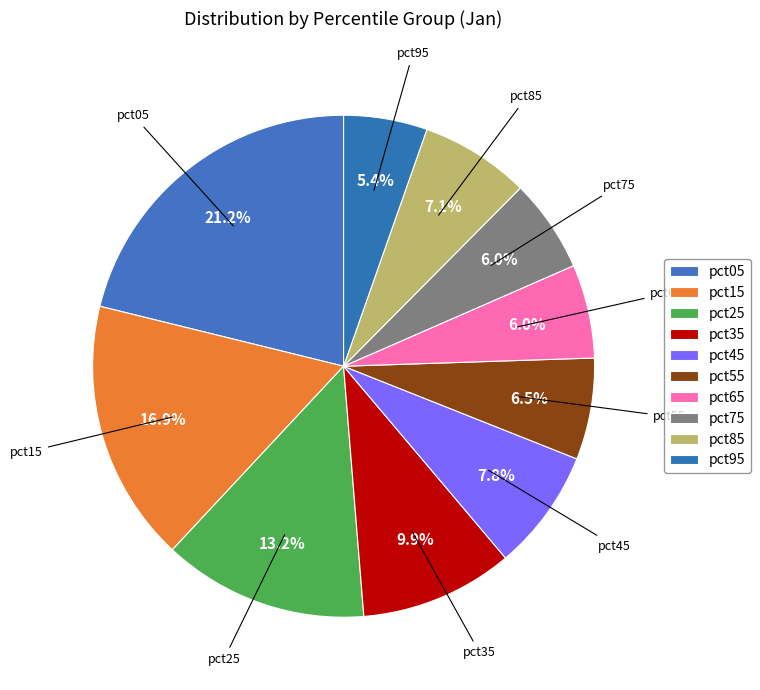

Which category has the smallest portion of the pie?

pct95